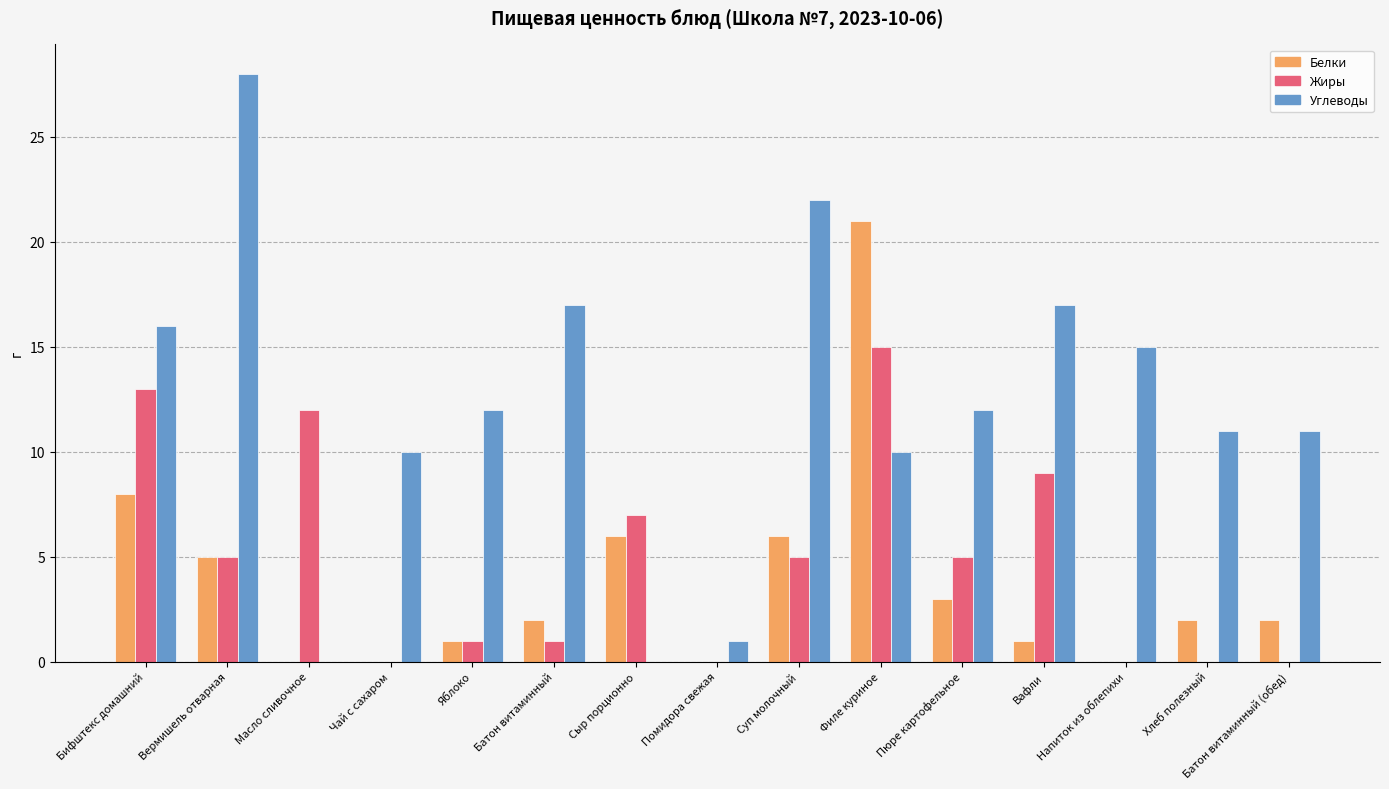

Is the value of Жиры at Хлеб полезный greater than the value of Углеводы at Яблоко?

No